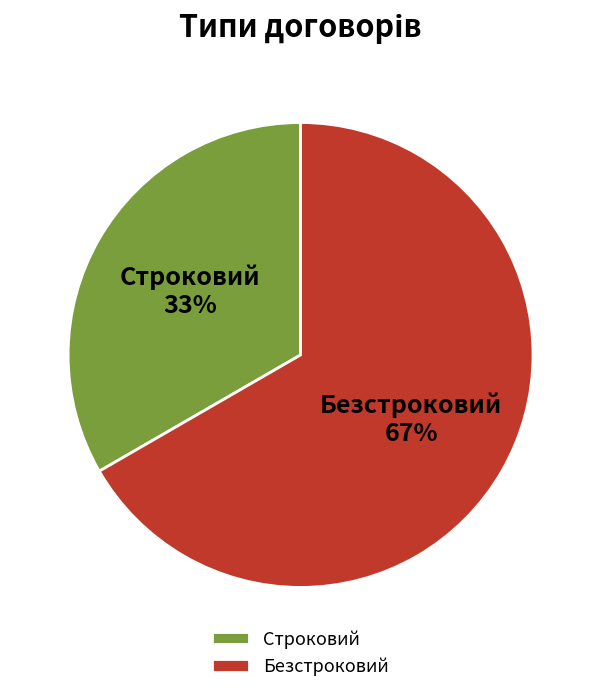

What is the smallest slice in the pie chart?

Строковий